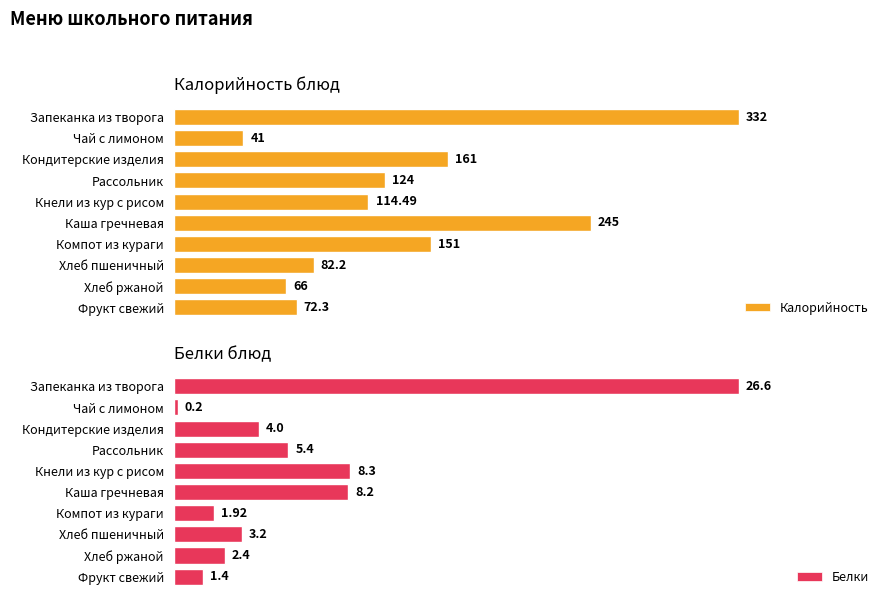

At which label is Калорийность closest to 186?

Кондитерские изделия